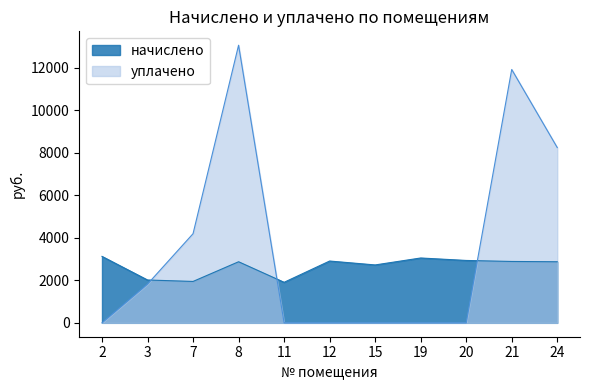

The начислено series shows 4073.8 at 19. True or false?

False